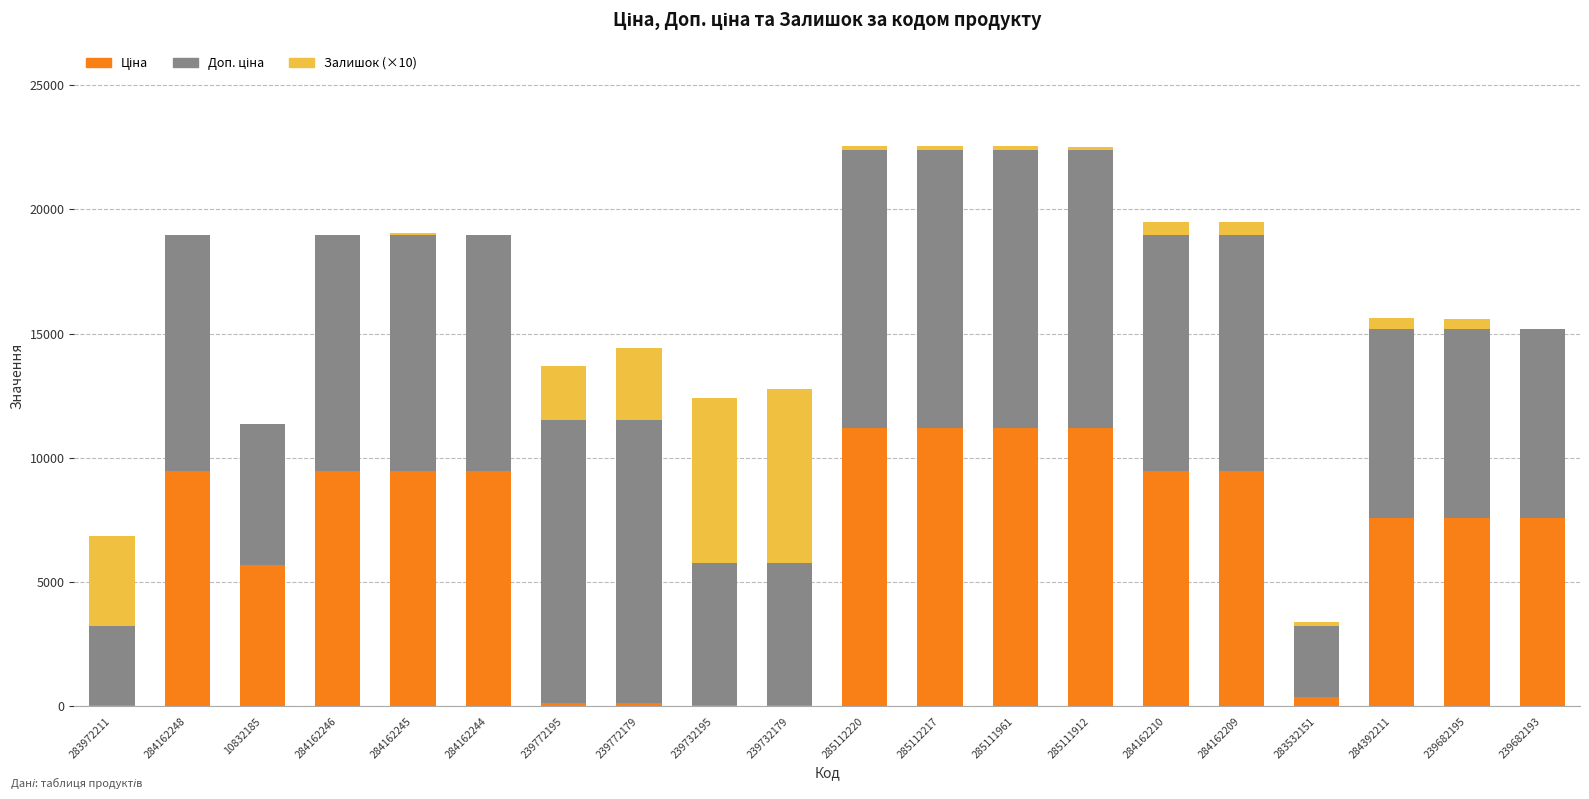

What is the total value across all series at 239682193?

15193.1